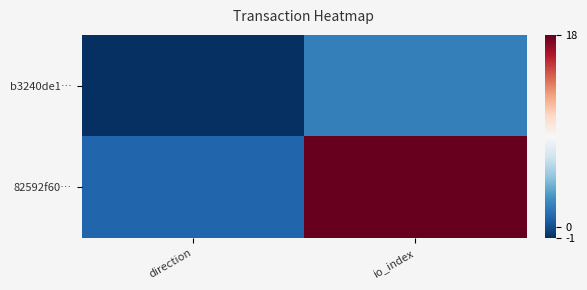

Reading left to right, what are all the values shown in this chart?

b3240de1…: direction=-1	io_index=2
82592f60…: direction=1	io_index=18